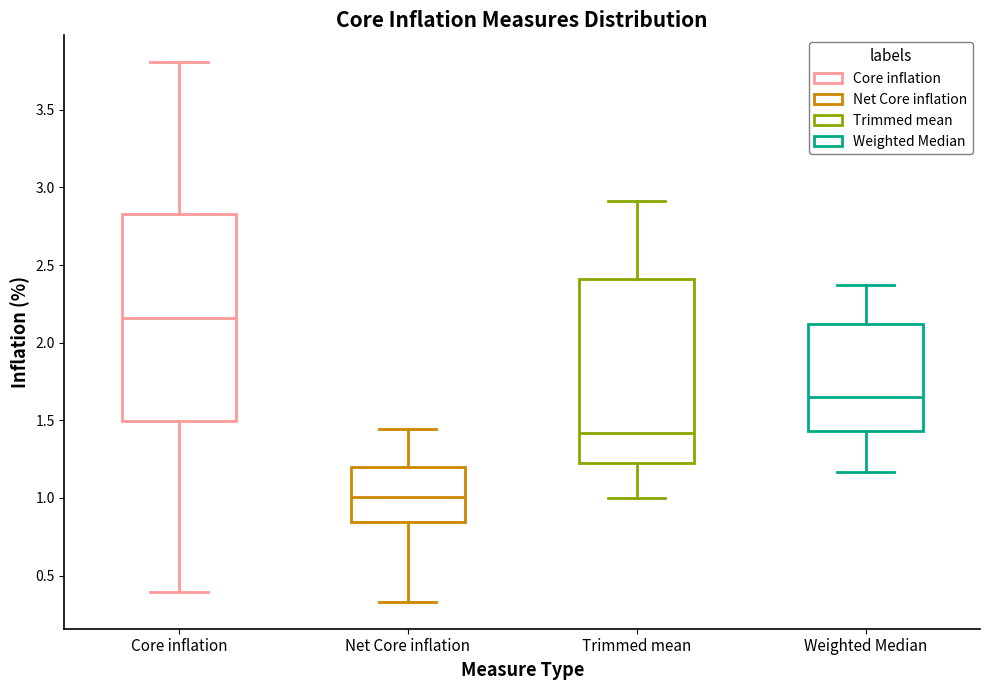

Reading left to right, read every box against the y-axis: the position of its median line, the range the box covers, and the ends of its whiskers. The values are not printed on the chart, so give them approximately, as read against the axis.

Core inflation: median 2.15, box 1.50 to 2.85, whiskers 0.40 to 3.80
Net Core inflation: median 1.00, box 0.85 to 1.20, whiskers 0.35 to 1.45
Trimmed mean: median 1.40, box 1.20 to 2.40, whiskers 1.00 to 2.90
Weighted Median: median 1.65, box 1.45 to 2.10, whiskers 1.15 to 2.35